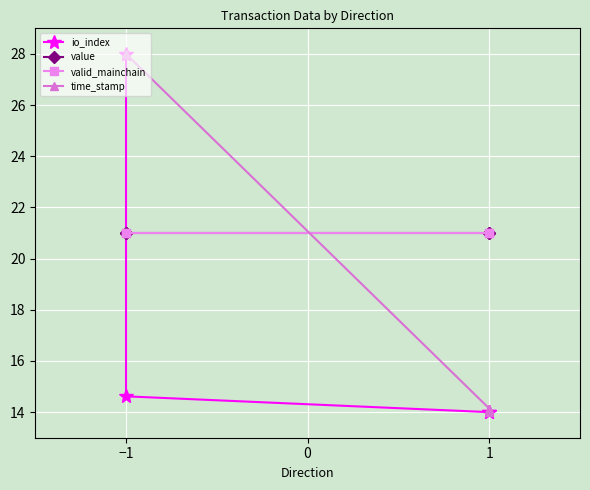

After their last crossing, which series has the higher values: valid_mainchain or io_index?

valid_mainchain